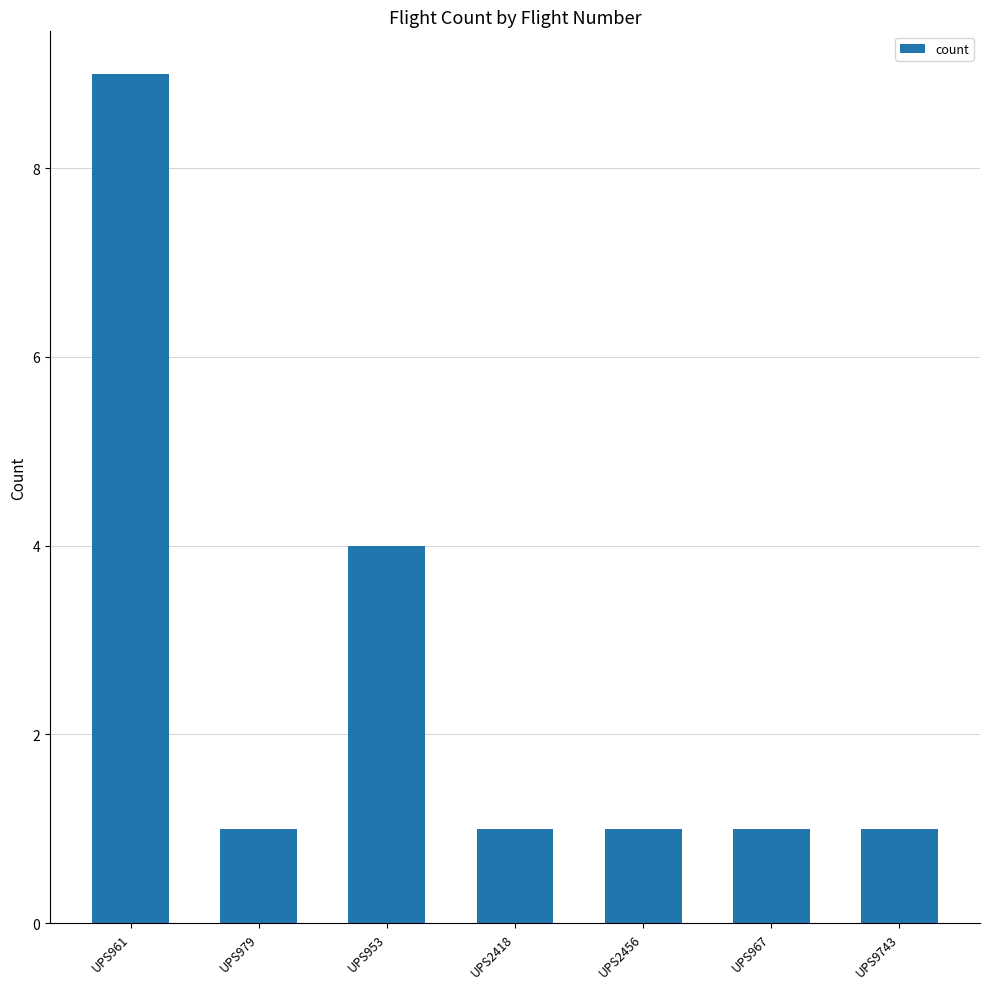

True or false: the data shows 3 at UPS953.

False